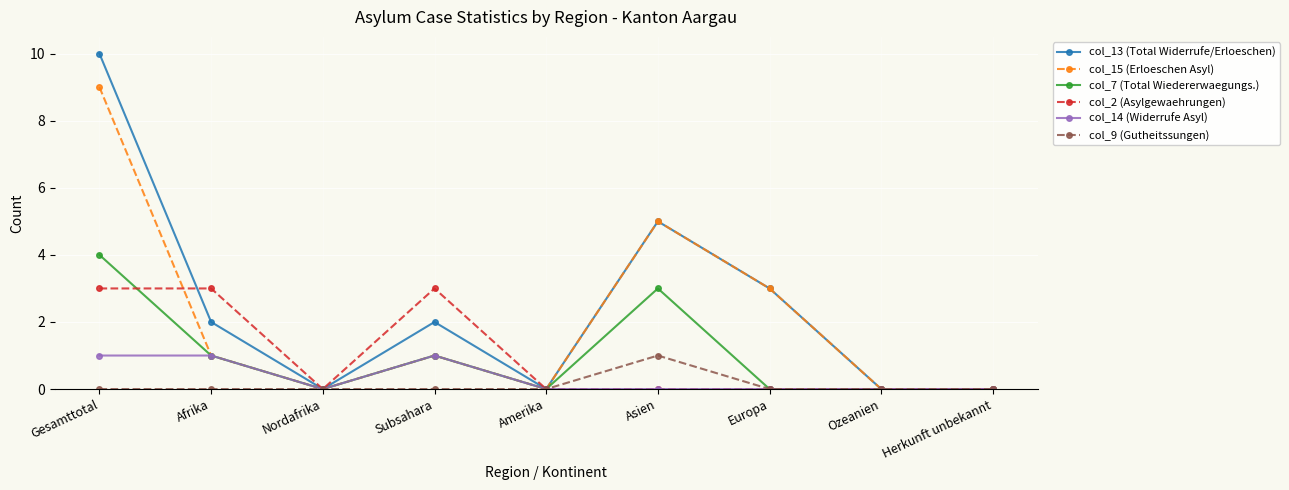

Reading left to right, list all the values displayed in this chart.

col_13 (Total Widerrufe/Erloeschen): Gesamttotal=10	Afrika=2	Nordafrika=0	Subsahara=2	Amerika=0	Asien=5	Europa=3	Ozeanien=0	Herkunft unbekannt=0
col_15 (Erloeschen Asyl): Gesamttotal=9	Afrika=1	Nordafrika=0	Subsahara=1	Amerika=0	Asien=5	Europa=3	Ozeanien=0	Herkunft unbekannt=0
col_7 (Total Wiedererwaegungs.): Gesamttotal=4	Afrika=1	Nordafrika=0	Subsahara=1	Amerika=0	Asien=3	Europa=0	Ozeanien=0	Herkunft unbekannt=0
col_2 (Asylgewaehrungen): Gesamttotal=3	Afrika=3	Nordafrika=0	Subsahara=3	Amerika=0	Asien=0	Europa=0	Ozeanien=0	Herkunft unbekannt=0
col_14 (Widerrufe Asyl): Gesamttotal=1	Afrika=1	Nordafrika=0	Subsahara=1	Amerika=0	Asien=0	Europa=0	Ozeanien=0	Herkunft unbekannt=0
col_9 (Gutheitssungen): Gesamttotal=0	Afrika=0	Nordafrika=0	Subsahara=0	Amerika=0	Asien=1	Europa=0	Ozeanien=0	Herkunft unbekannt=0